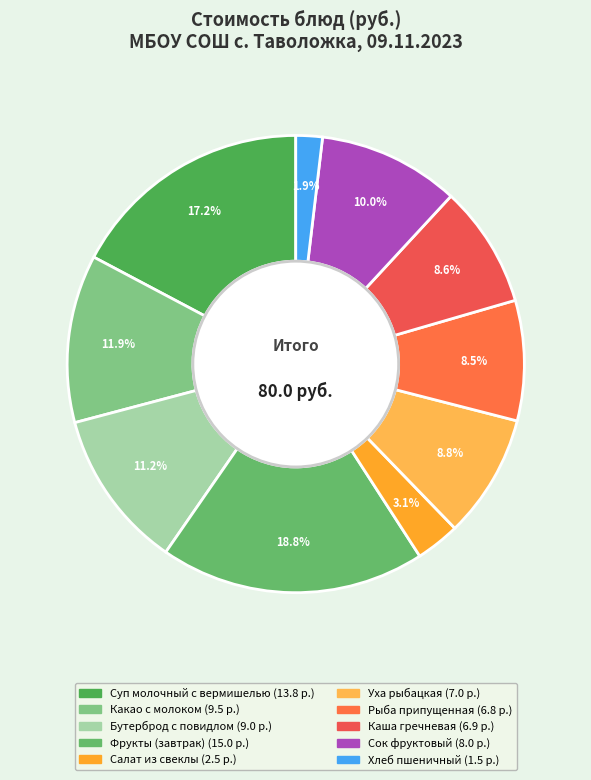

Does Хлеб пшеничный represent more than half of the total?

No